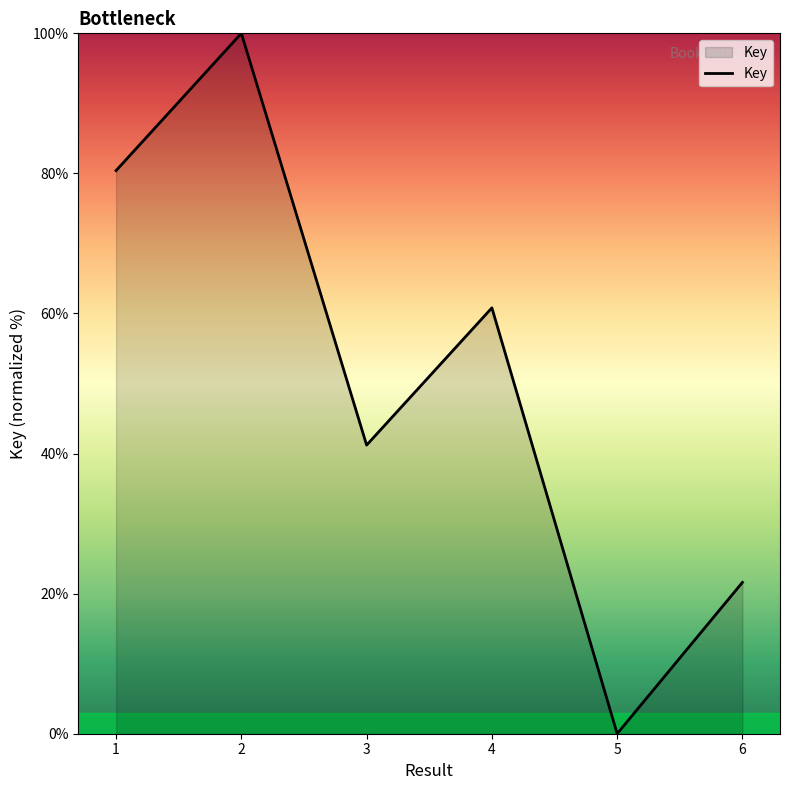

How many interior local peaks (higher than both neighbors) does the data have?

2